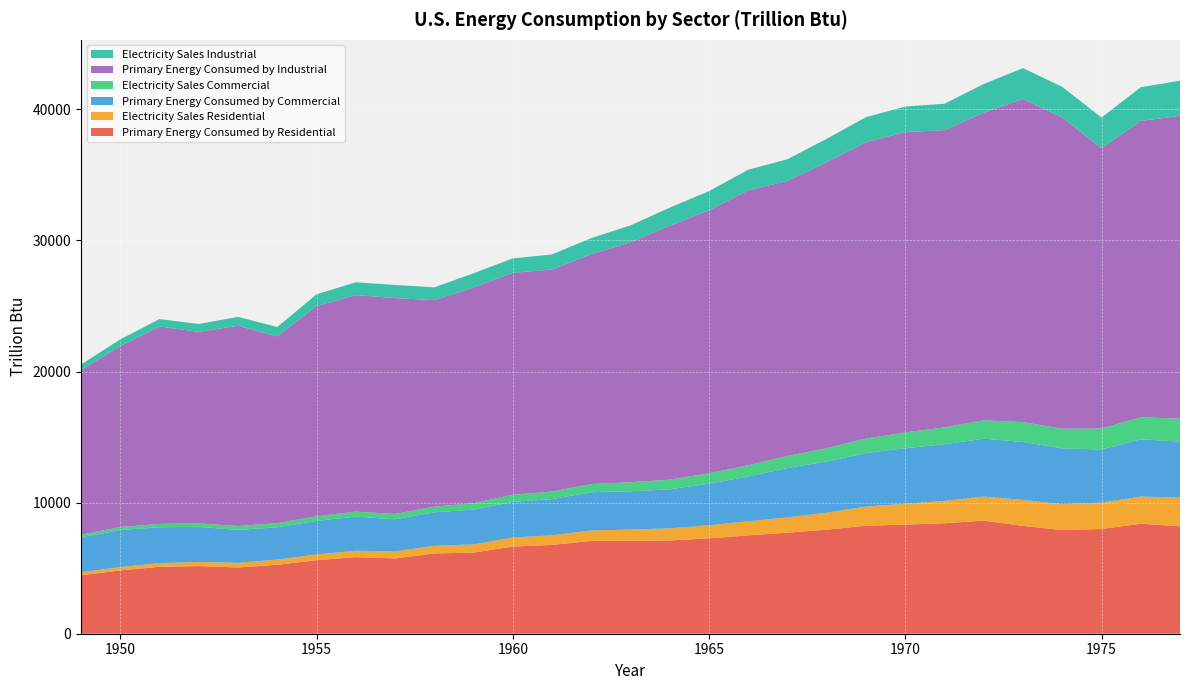

Reading left to right, list all the values displayed in this chart.

Primary Energy Consumed by Residential: 1949=4460.6	1950=4829.5	1951=5104.7	1952=5158.4	1953=5052.7	1954=5262.6	1955=5608.1	1956=5839.7	1957=5744.2	1958=6125.7	1959=6188.7	1960=6651.2	1961=6776.0	1962=7080.2	1963=7090.3	1964=7112.2	1965=7279.9	1966=7500.9	1967=7712.0	1968=7933.4	1969=8243.5	1970=8323.1	1971=8428.2	1972=8628.2	1973=8226.1	1974=7908.6	1975=7990.3	1976=8391.8	1977=8194.3
Electricity Sales Residential: 1949=227.9	1950=246.3	1951=283.5	1952=319.2	1953=355.3	1954=396.6	1955=438.1	1956=489.5	1957=534.7	1958=578.3	1959=629.7	1960=687.4	1961=731.7	1962=794.3	1963=855.6	1964=927.5	1965=992.9	1966=1081.2	1967=1160.5	1968=1301.9	1969=1456.0	1970=1591.0	1971=1704.4	1972=1837.7	1973=1976.3	1974=1972.8	1975=2006.7	1976=2069.2	1977=2201.6
Primary Energy Consumed by Commercial: 1949=2668.9	1950=2834.1	1951=2737.7	1952=2673.0	1953=2512.4	1954=2457.6	1955=2561.3	1956=2606.9	1957=2449.4	1958=2557.3	1959=2649.5	1960=2722.7	1961=2765.1	1962=2924.0	1963=2921.3	1964=2977.3	1965=3177.0	1966=3409.1	1967=3767.8	1968=3899.6	1969=4085.5	1970=4236.9	1971=4323.9	1972=4412.2	1973=4423.0	1974=4259.3	1975=4059.4	1976=4371.6	1977=4258.3
Electricity Sales Commercial: 1949=200.1	1950=225.1	1951=252.4	1952=273.3	1953=296.9	1954=319.3	1955=349.9	1956=380.2	1957=410.7	1958=435.3	1959=487.9	1960=543.0	1961=572.0	1962=620.9	1963=687.6	1964=737.8	1965=788.6	1966=859.2	1967=925.2	1968=1014.0	1969=1107.7	1970=1201.2	1971=1288.0	1972=1407.6	1973=1516.7	1974=1501.3	1975=1597.8	1976=1677.9	1977=1753.9
Primary Energy Consumed by Industrial: 1949=12561.1	1950=13819.7	1951=15059.4	1952=14603.7	1953=15273.5	1954=14250.9	1955=16045.9	1956=16516.9	1957=16467.9	1958=15750.6	1959=16467.4	1960=16922.8	1961=16940.1	1962=17534.1	1963=18309.1	1964=19366.6	1965=20063.1	1966=20966.9	1967=20978.4	1968=21831.5	1969=22605.9	1970=22918.5	1971=22673.5	1972=23464.5	1973=24664.6	1974=23739.5	1975=21378.2	1976=22606.0	1977=23101.1
Electricity Sales Industrial: 1949=418.3	1950=499.8	1951=567.0	1952=600.9	1953=677.7	1954=711.3	1955=887.0	1956=975.7	1957=1003.1	1958=977.7	1959=1075.2	1960=1106.9	1961=1149.2	1962=1227.8	1963=1287.8	1964=1382.0	1965=1462.8	1966=1581.8	1967=1654.9	1968=1778.1	1969=1908.6	1970=1947.8	1971=2011.2	1972=2187.0	1973=2340.9	1974=2336.8	1975=2346.4	1976=2572.9	1977=2682.0